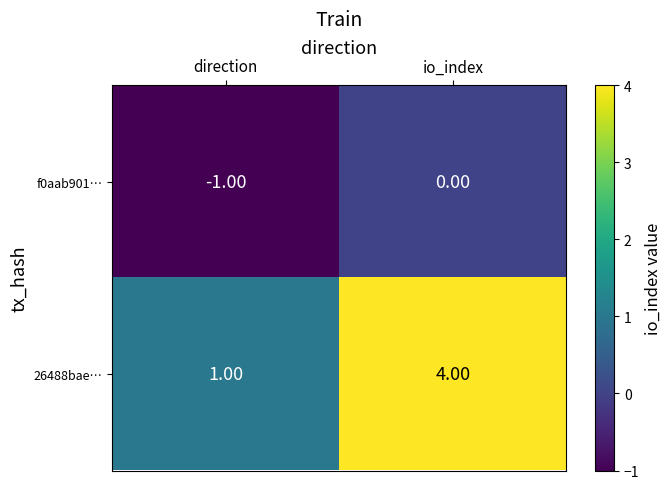

Is the value of f0aab901… at io_index greater than the value of 26488bae… at direction?

No